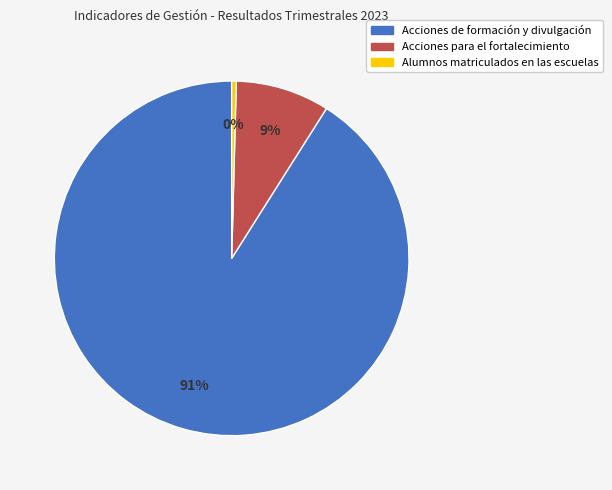

True or false: Alumnos matriculados en las escuelas accounts for 0% of the total.

True